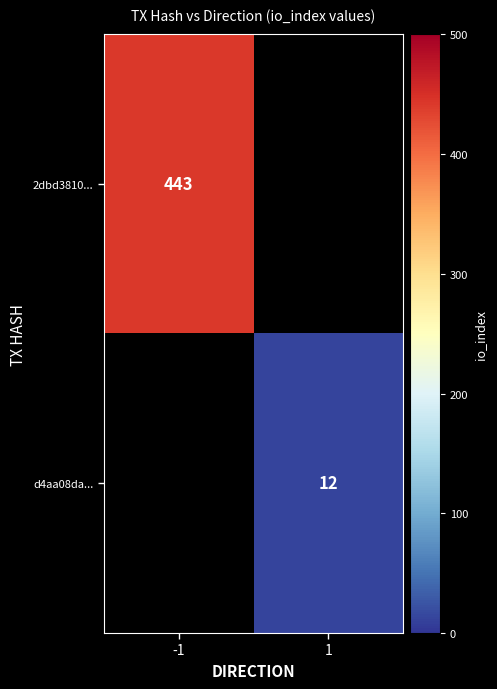

True or false: 2dbd3810... has a value of 687 at -1.

False